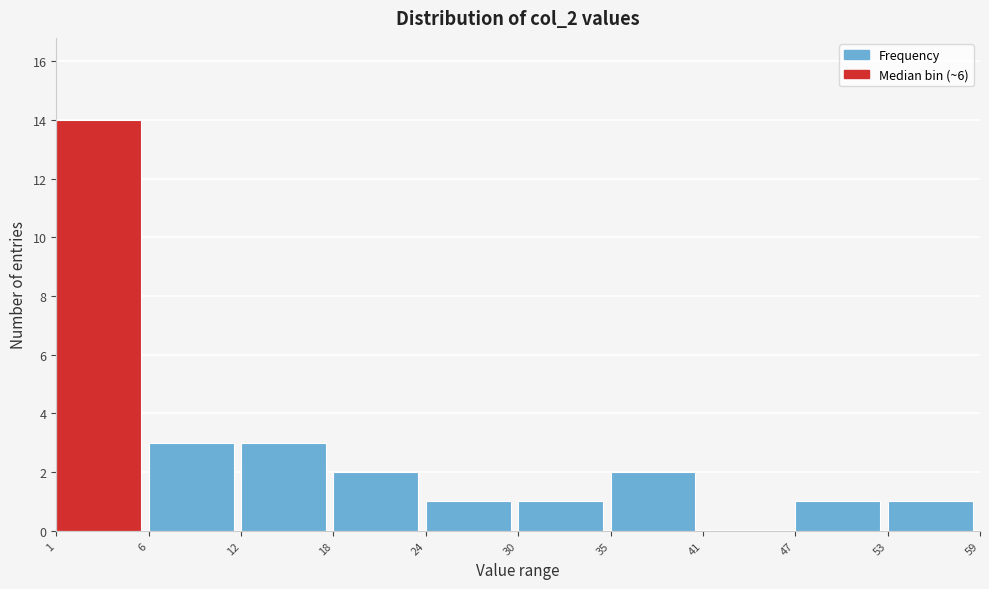

Reading left to right, list all the values displayed in this chart.

1=14	6=3	12=3	18=2	24=1	30=1	35=2	41=0	47=1	53=1